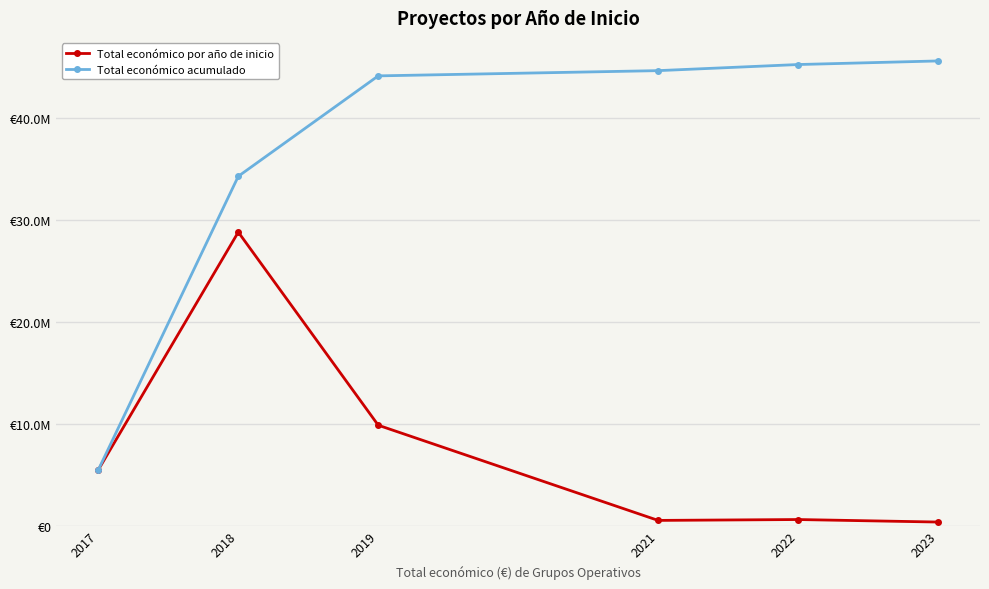

List the series in order of their overall mean, lowest first.

Total económico por año de inicio, Total económico acumulado